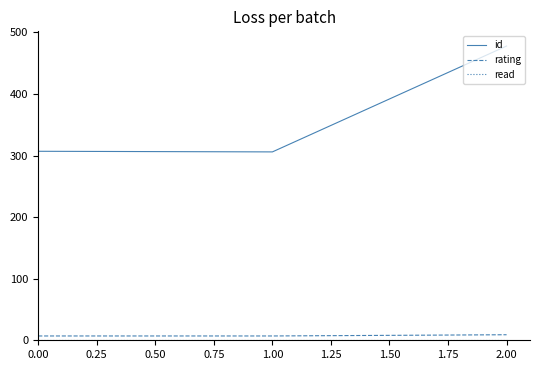

What is the lowest value of the id series?

306